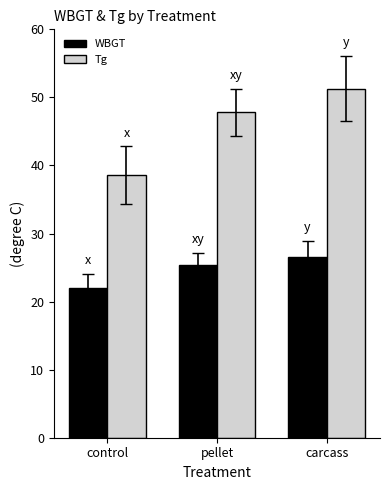

What is the total value across all series at control?

60.6